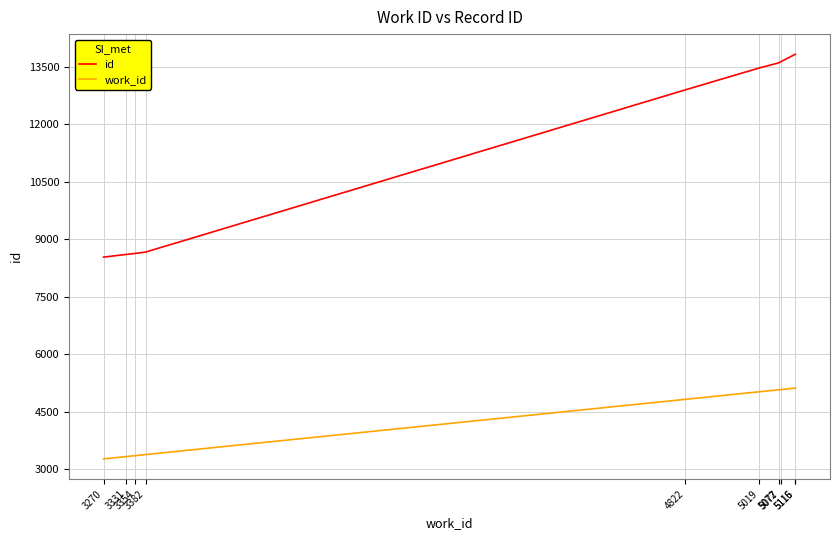

Which series has the largest range (max minus min)?

id